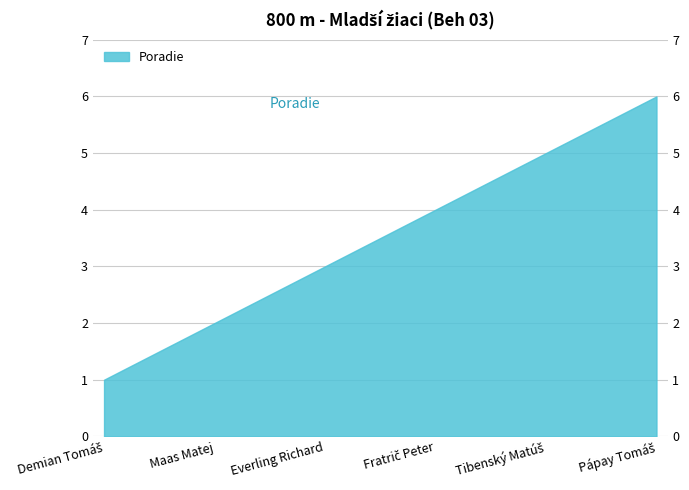

What is the minimum value shown in the chart?

1